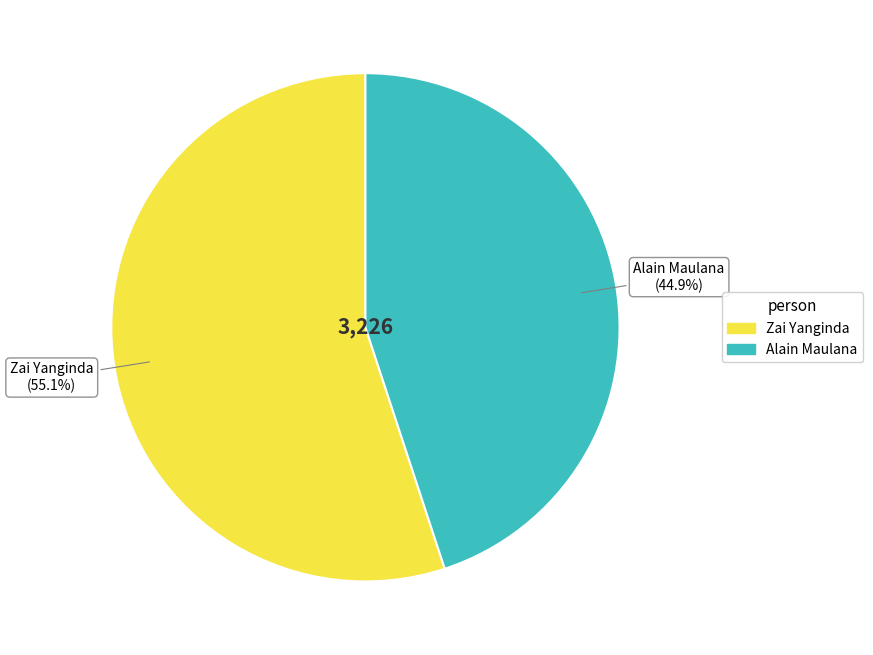

Which has a higher value, Alain Maulana or Zai Yanginda?

Zai Yanginda